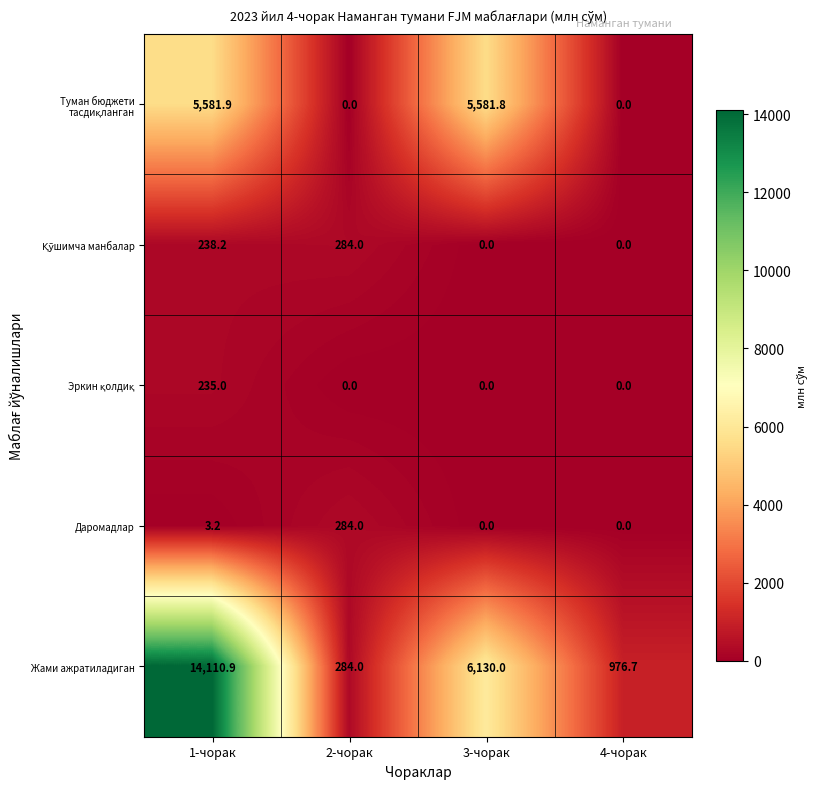

What is the difference between the maximum and minimum values in the Жами ажратиладиган series?

13826.9